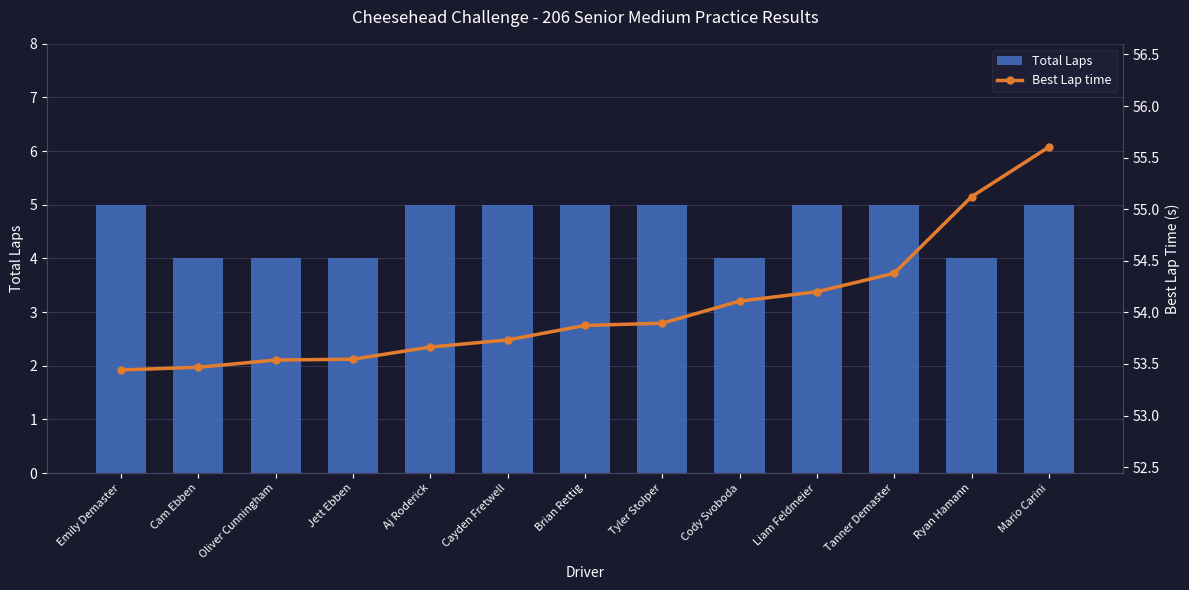

The Total Laps series shows 6.3 at Cam Ebben. True or false?

False